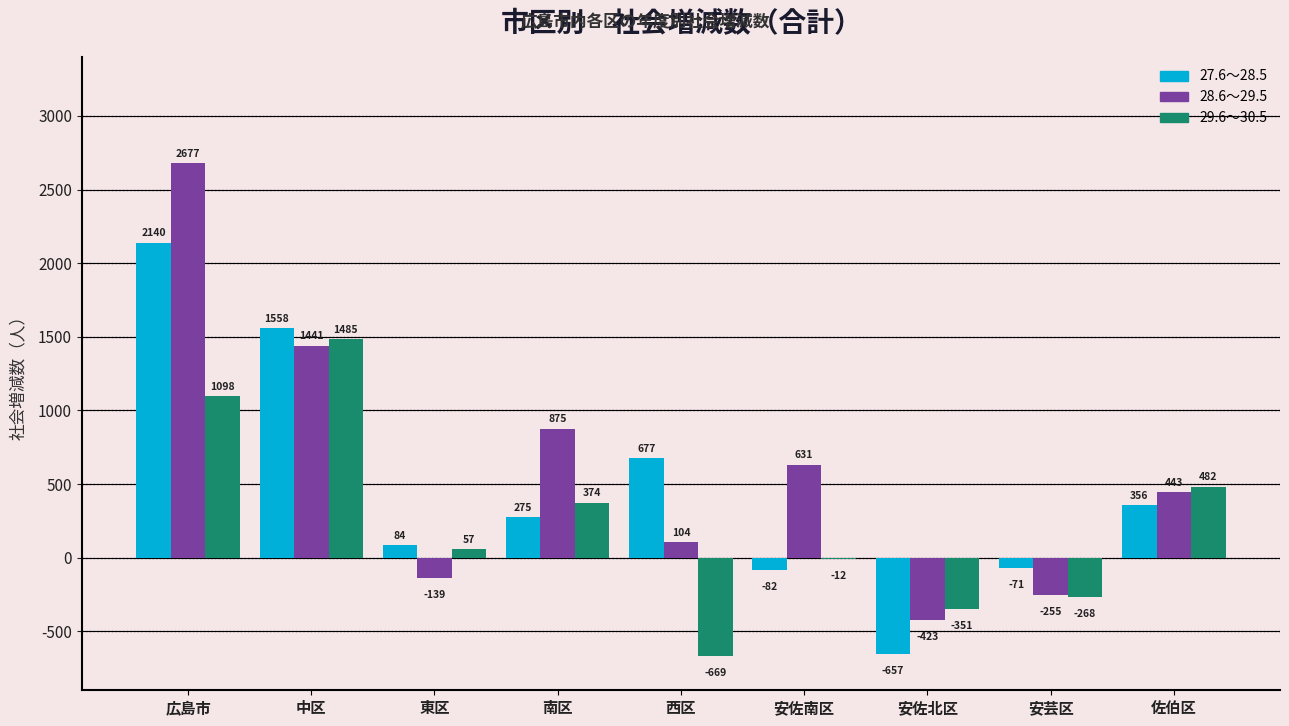

Are the bars grouped side by side (vs. stacked)?

Yes